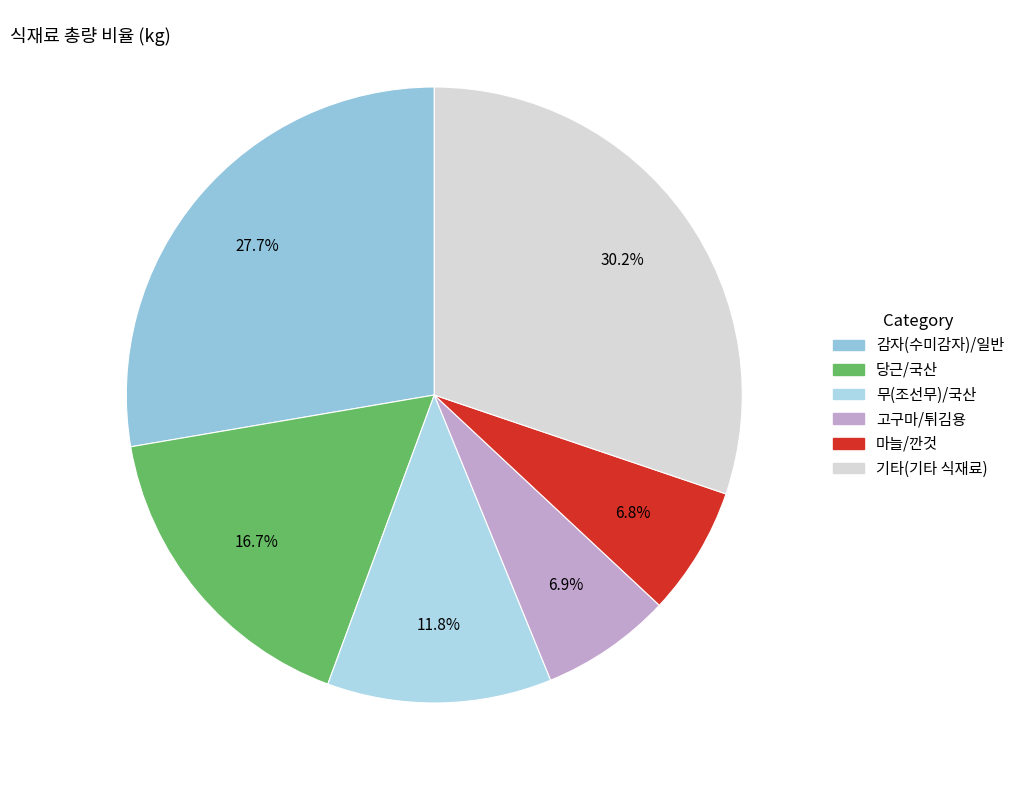

How many segments does this pie chart have?

6